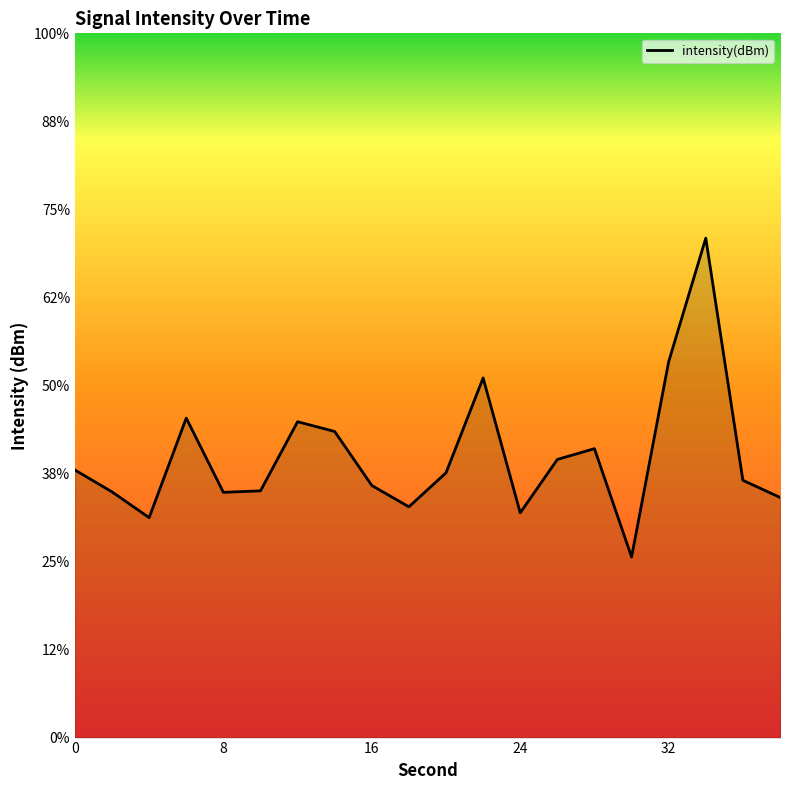

At which category does the chart reach its peak across all series?

34